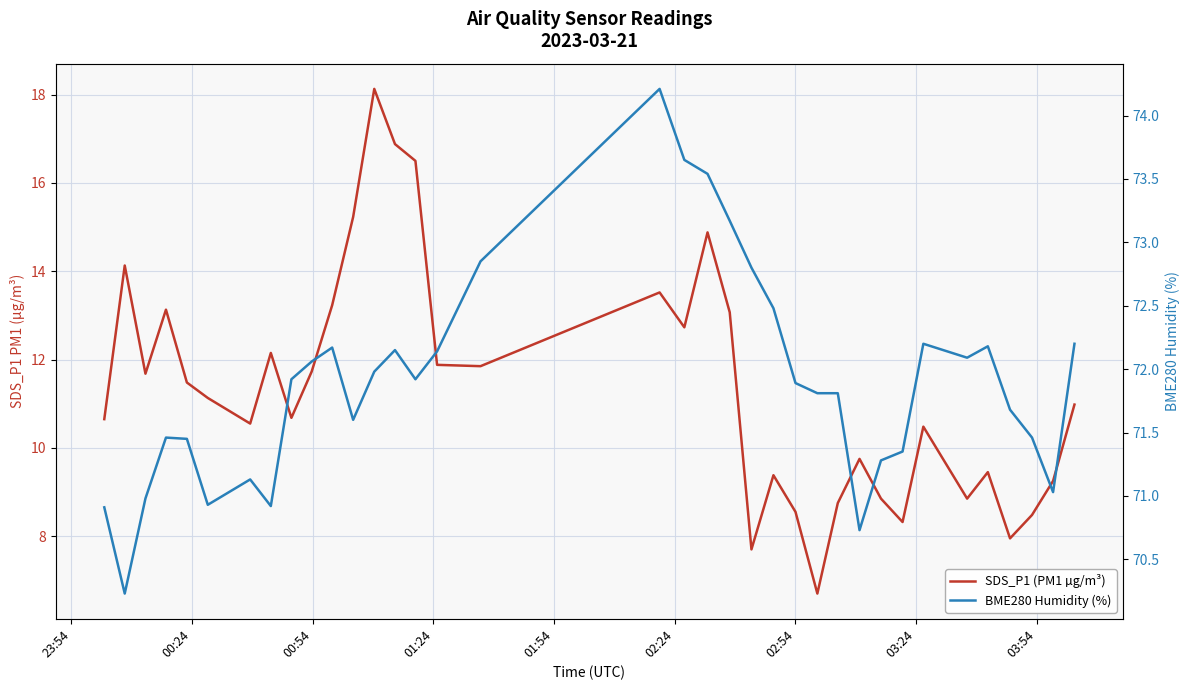

The value of BME280 Humidity (%) at 23 is 112.4. True or false?

False